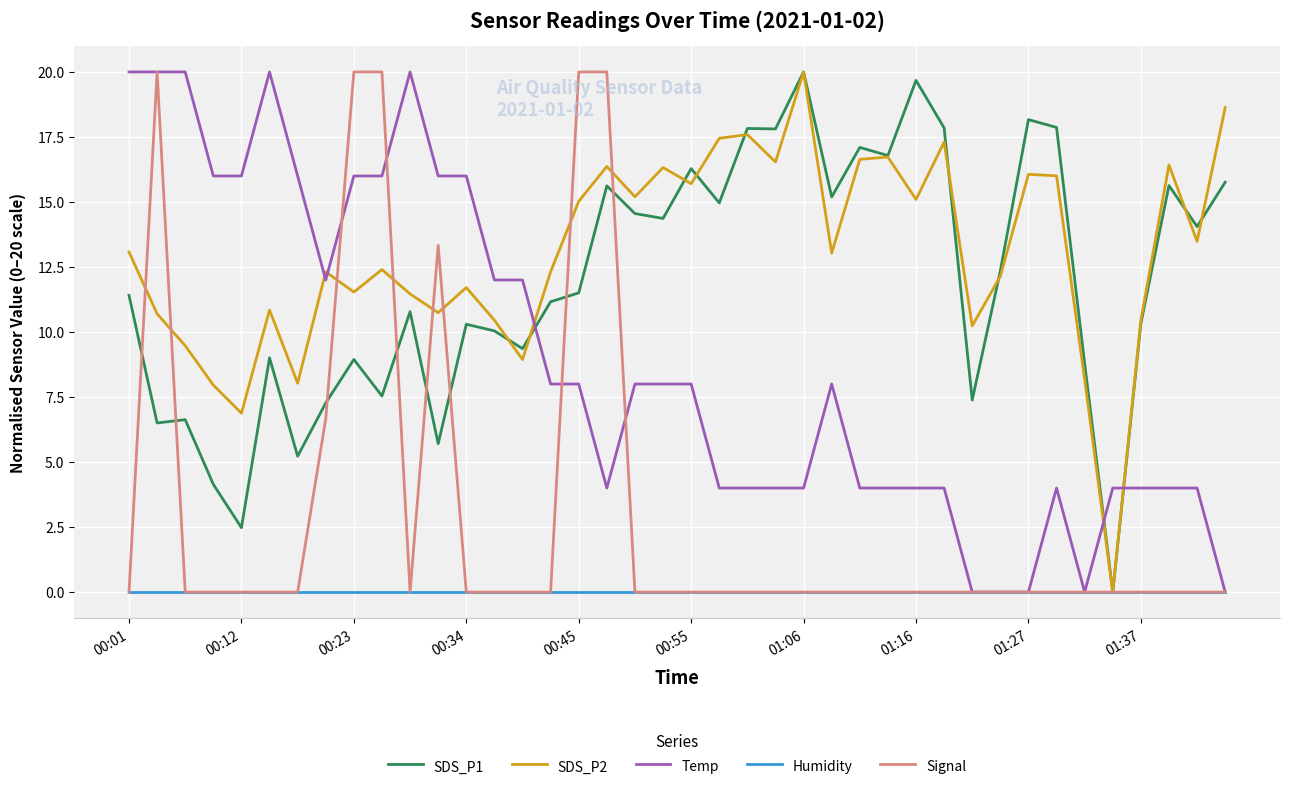

Which series has the largest total across all categories?

SDS_P2